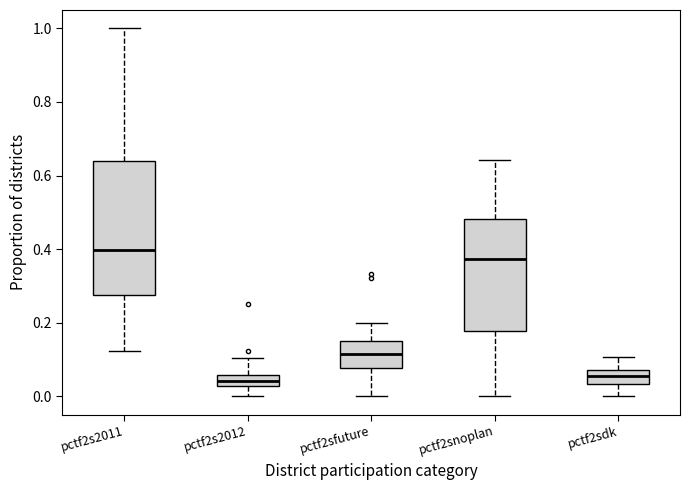

Where does the upper whisker of the box for pctf2sdk end on the y-axis? The values are not printed on the chart, so give them approximately, as read against the axis.

0.10